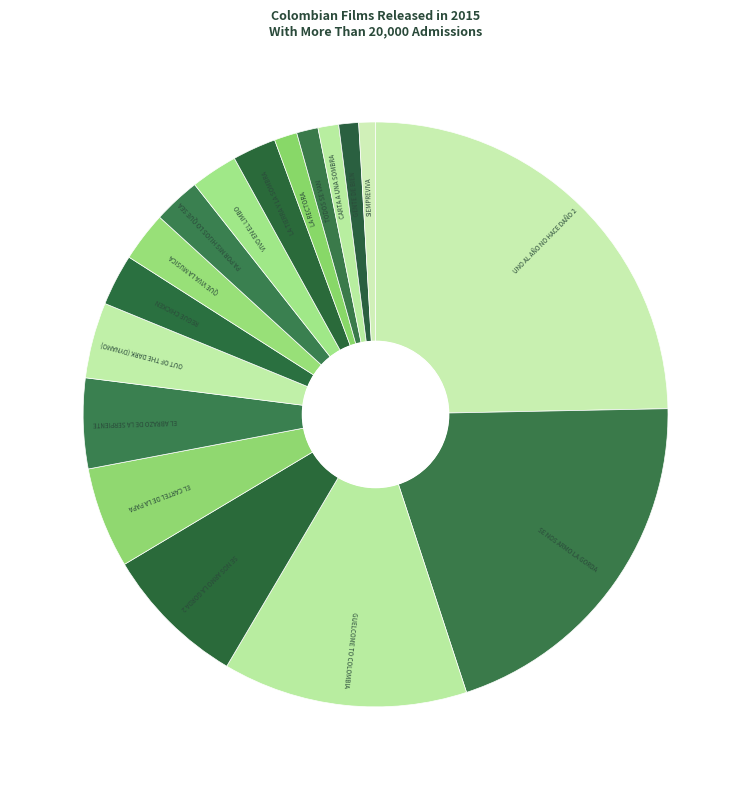

How many slices are in this pie chart?

17